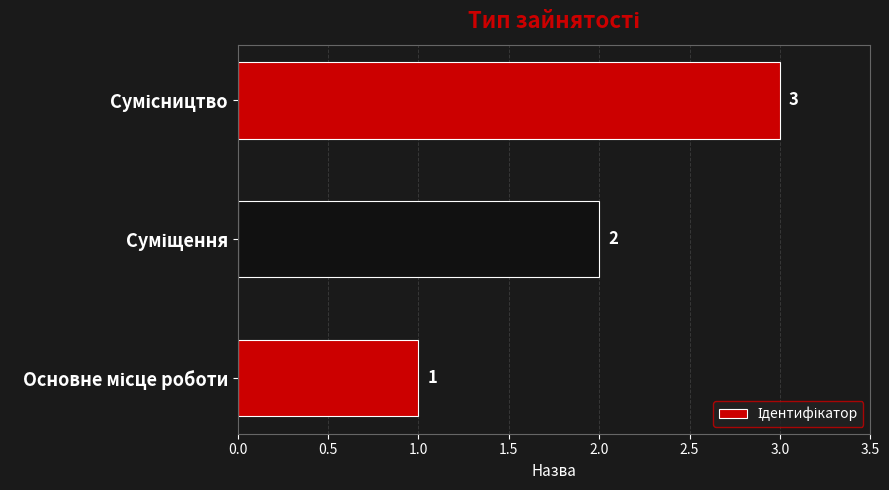

Count the values in the range 1 to 3.

3